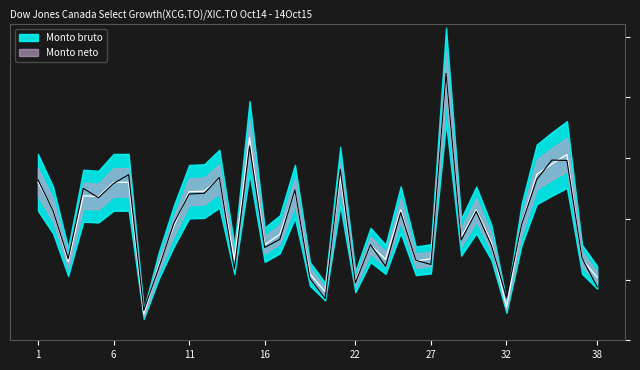

How many series are shown in this chart?

2